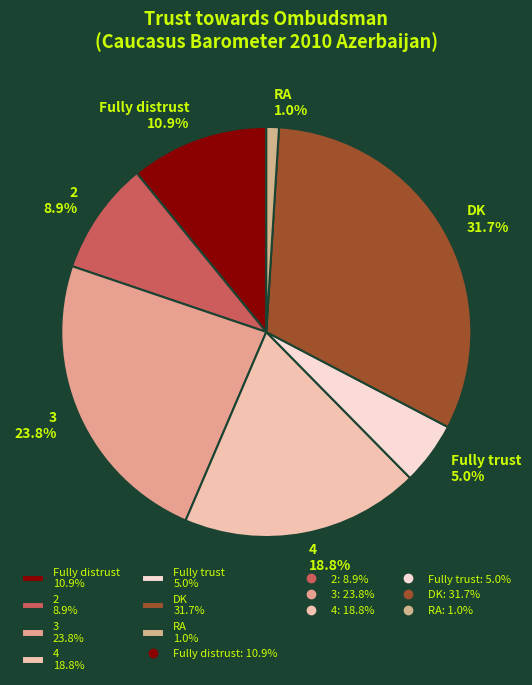

What is the ratio of the value at RA to the value at 4?

0.1